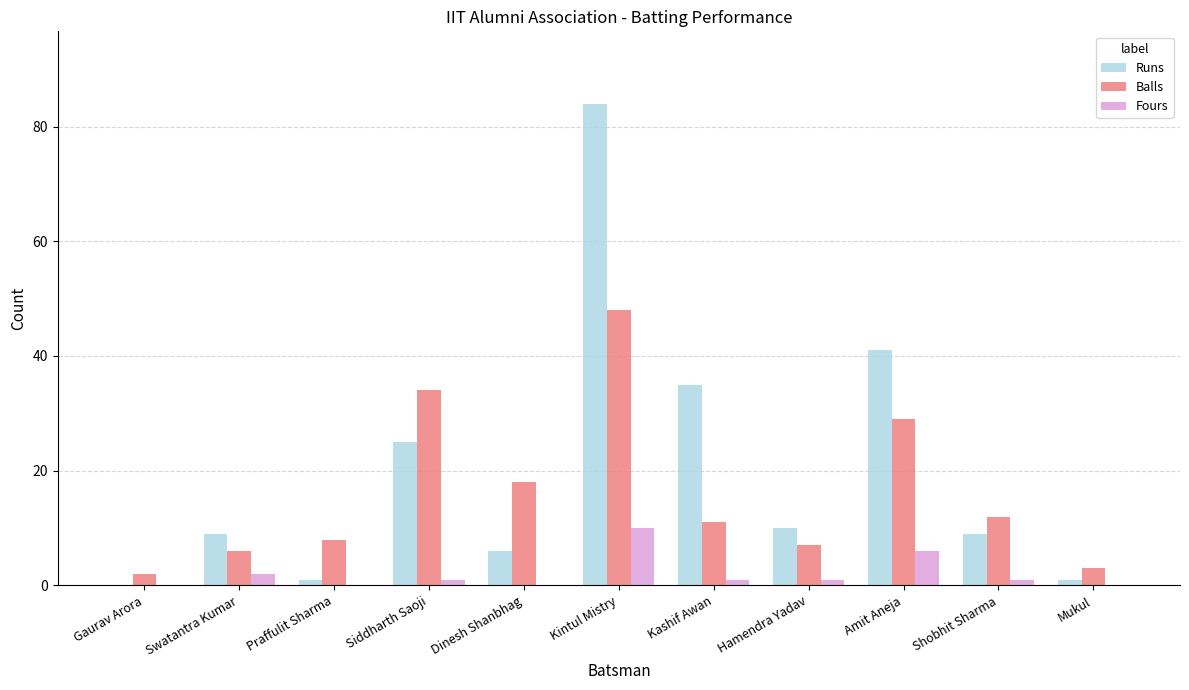

Is it true that Balls equals 19 at Kintul Mistry?

False